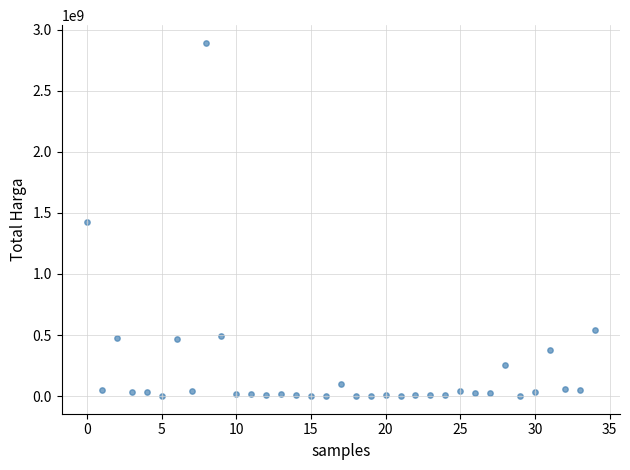

What is the range of Y values (max minus min)?

2892044000